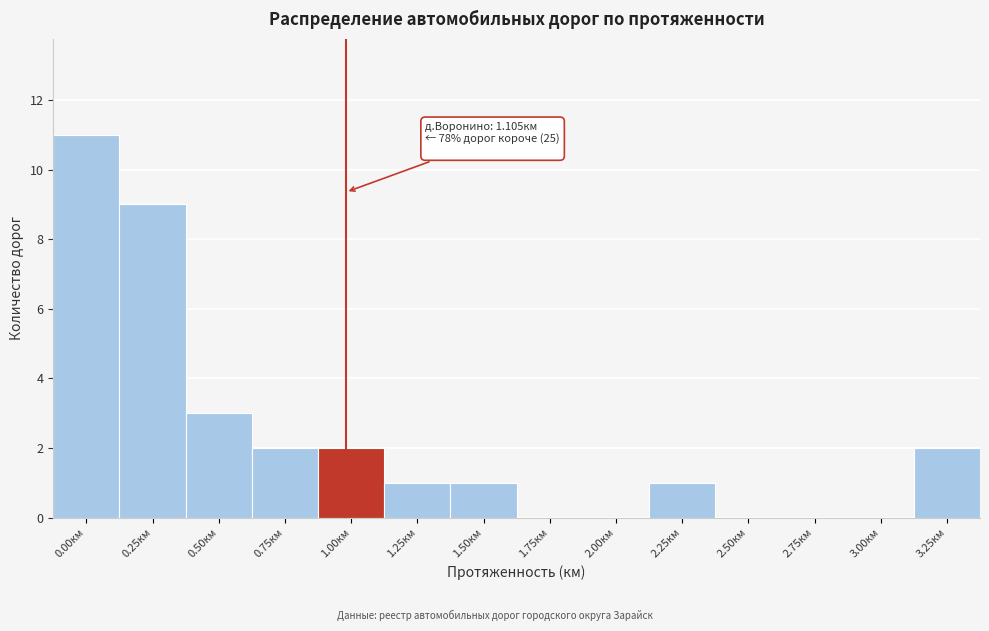

Reading left to right, extract all data points from this chart.

0.00км=11	0.25км=9	0.50км=3	0.75км=2	1.00км=2	1.25км=1	1.50км=1	1.75км=0	2.00км=0	2.25км=1	2.50км=0	2.75км=0	3.00км=0	3.25км=2